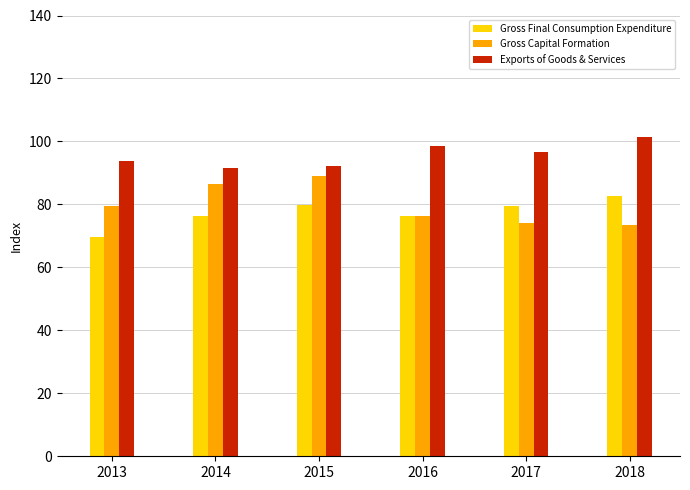

Between 2016 and 2018, which series saw the biggest shift?

Gross Final Consumption Expenditure